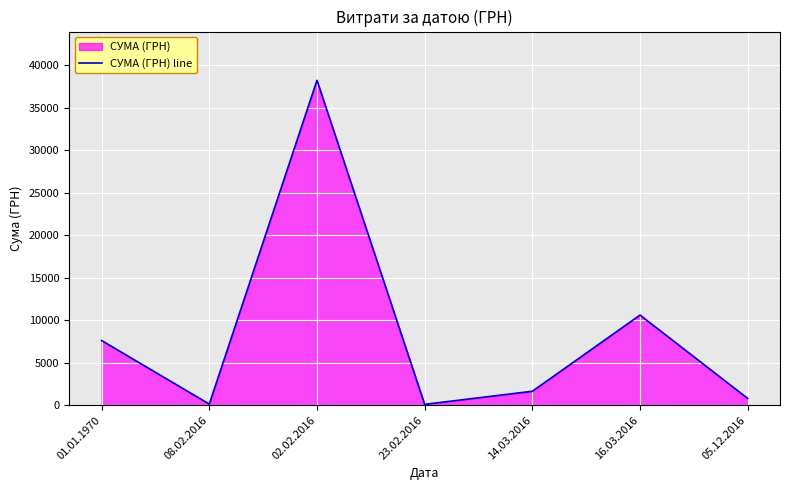

Reading left to right, extract all data points from this chart.

7619.9	135.7	38253.5	102.0	1645.1	10614.0	799.3